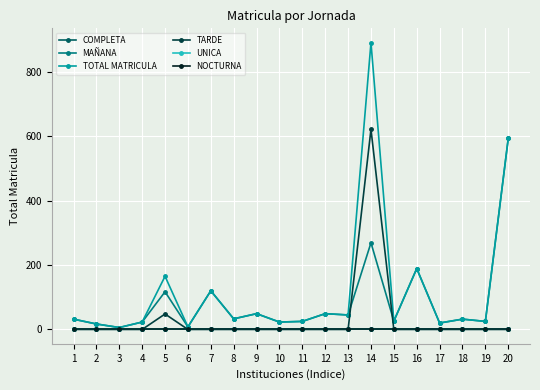

At which label does MAÑANA first exceed 32?

5